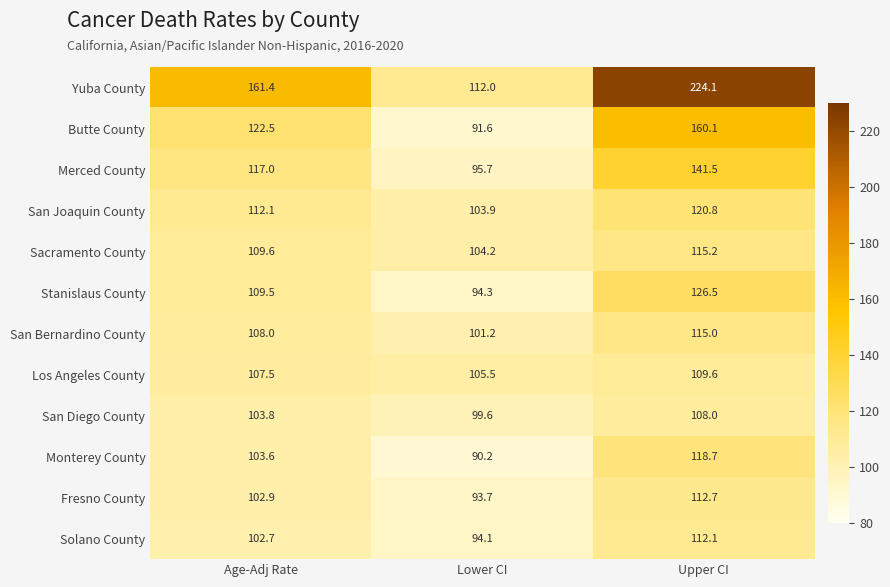

What is the average value of the Fresno County series?

103.1